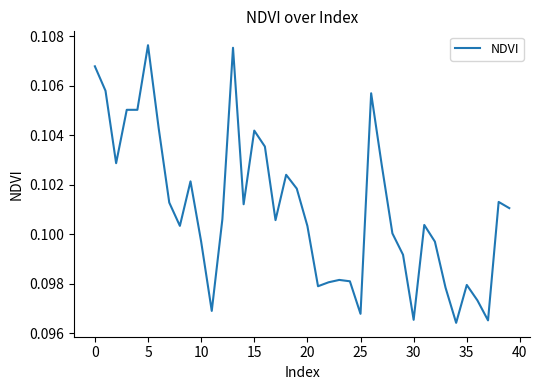

How many categories are shown in the chart?

40